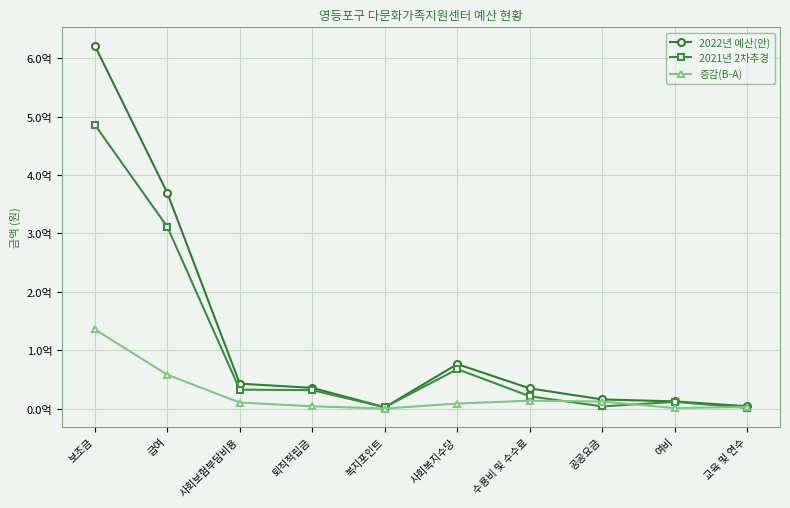

Does the chart have visible grid lines?

Yes